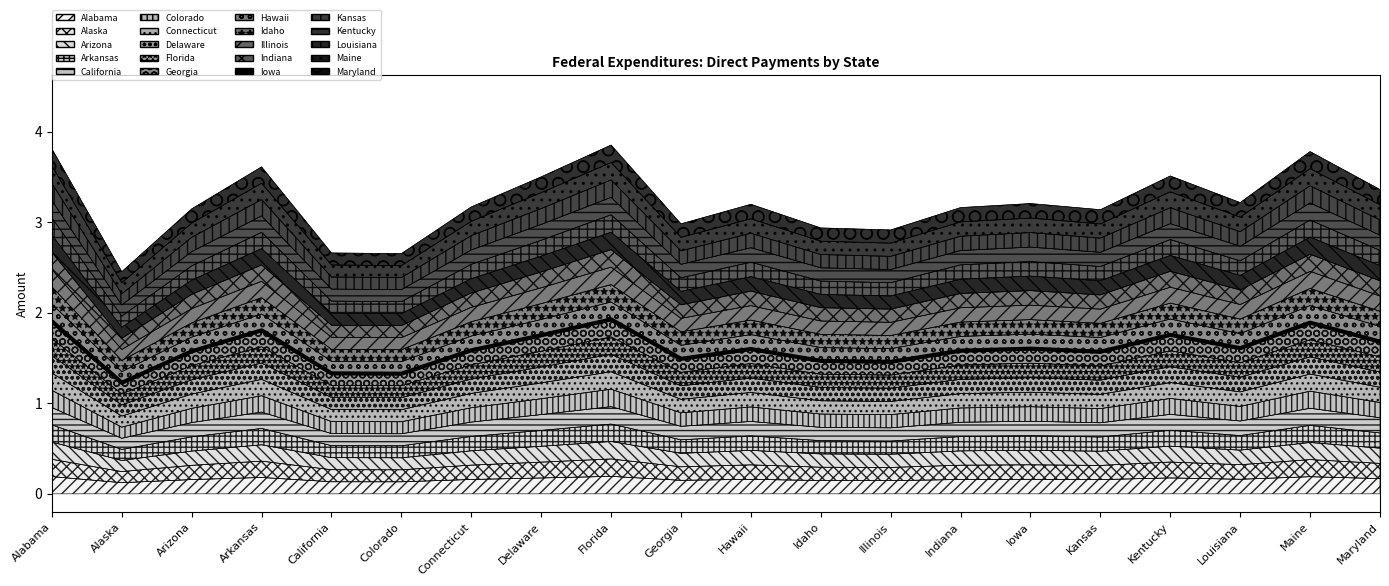

Does the chart have visible grid lines?

No